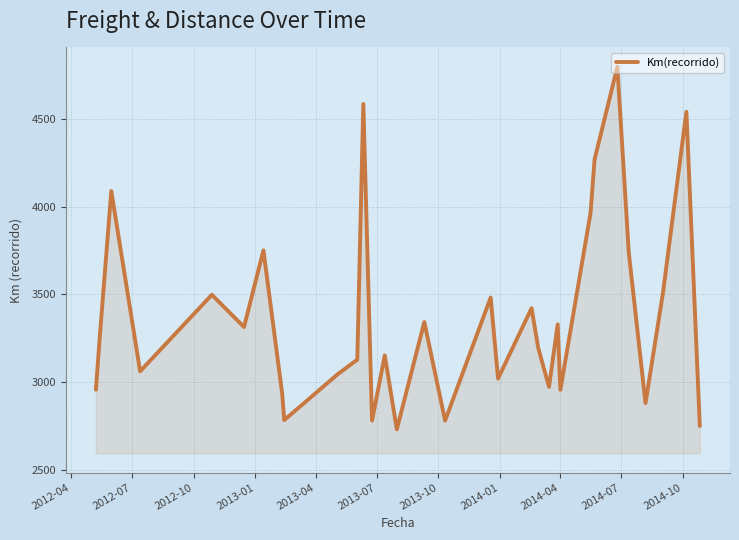

What is the greatest value displayed?

4800.0